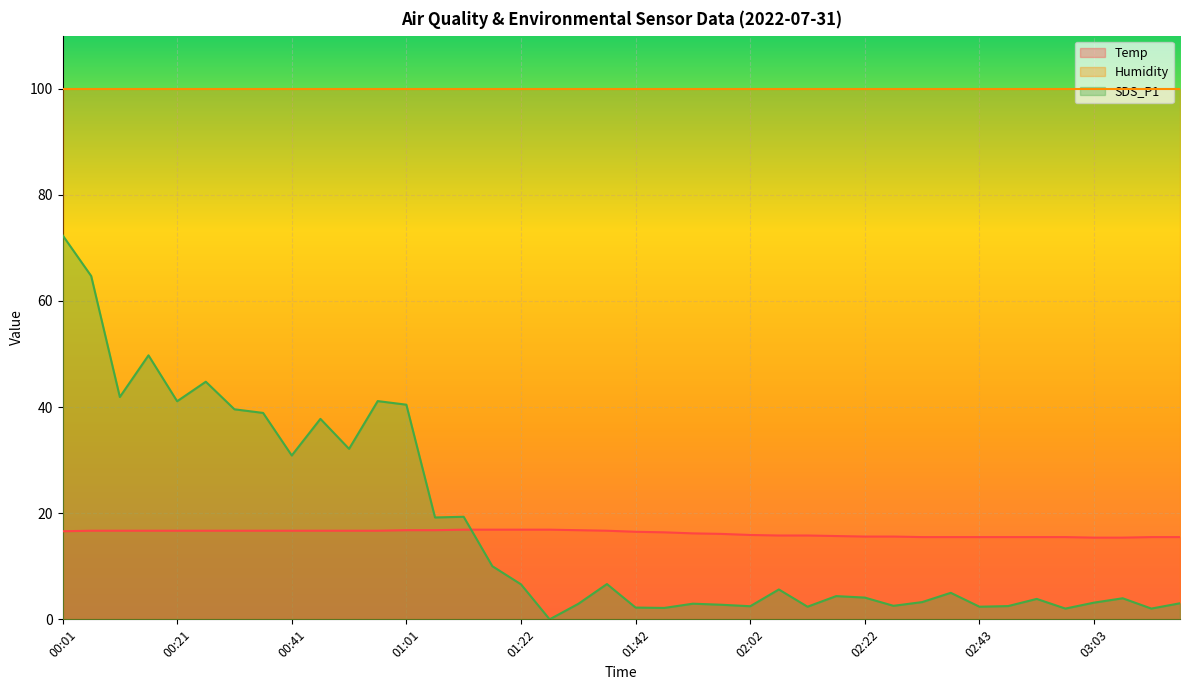

How many intersections are there between Temp and SDS_P1?

1